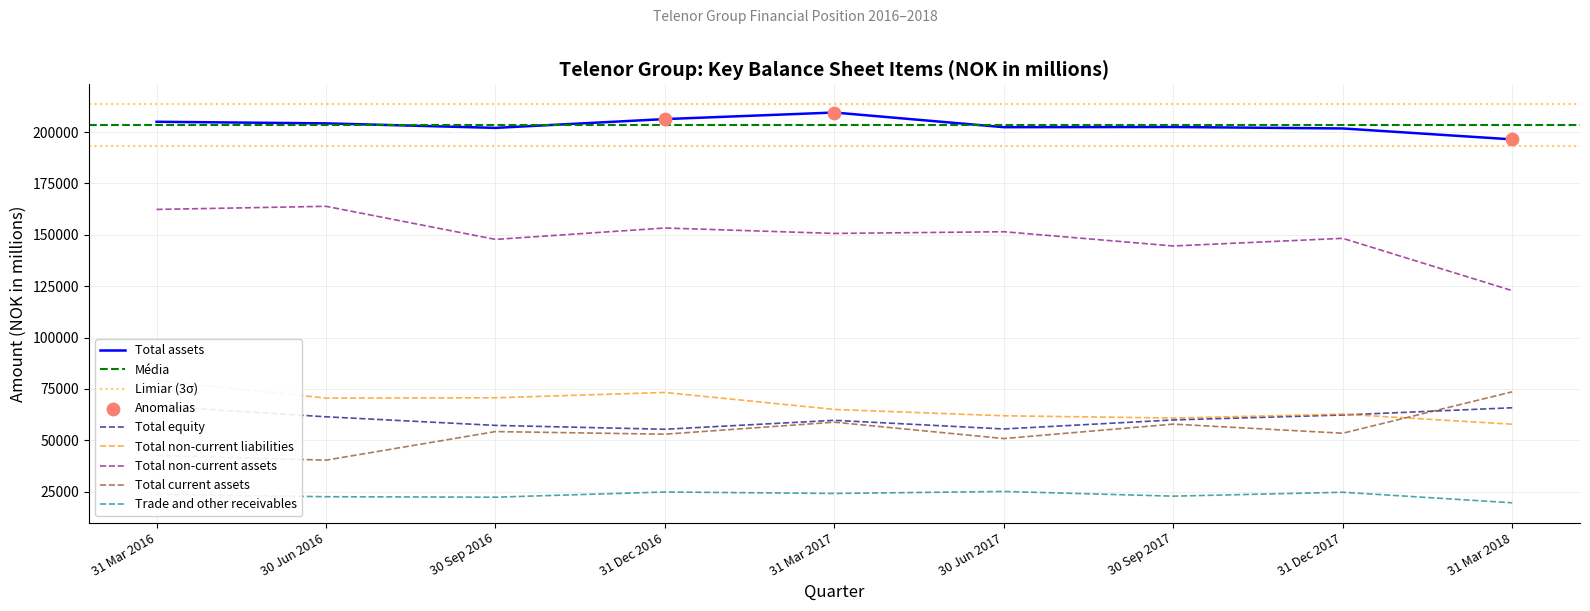

Which series has the largest Y range (max minus min)?

Total non-current assets